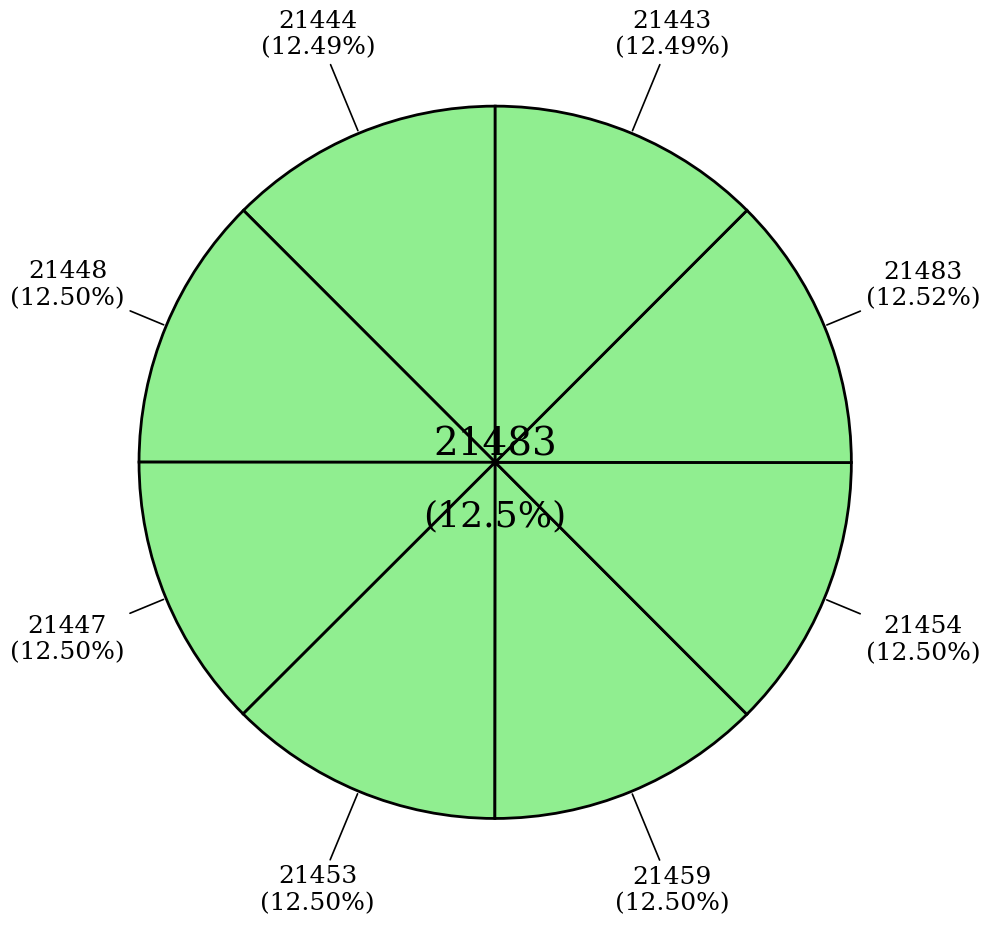

Count the number of slices in the pie.

8